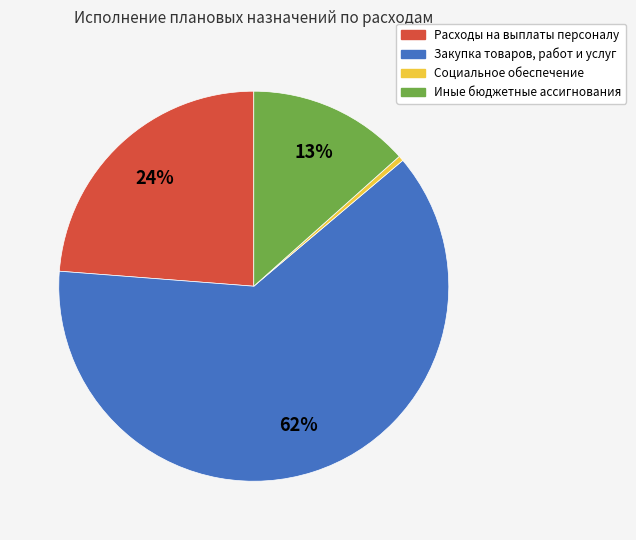

To the nearest percent, what is the average slice percentage?

25%